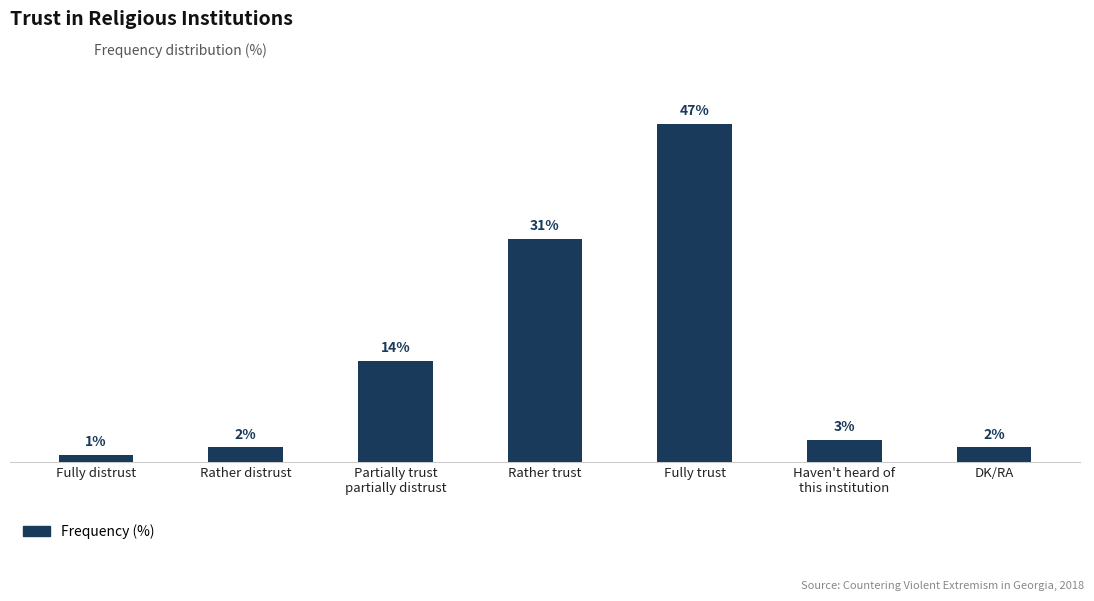

At which category does the chart reach its peak across all series?

Fully trust